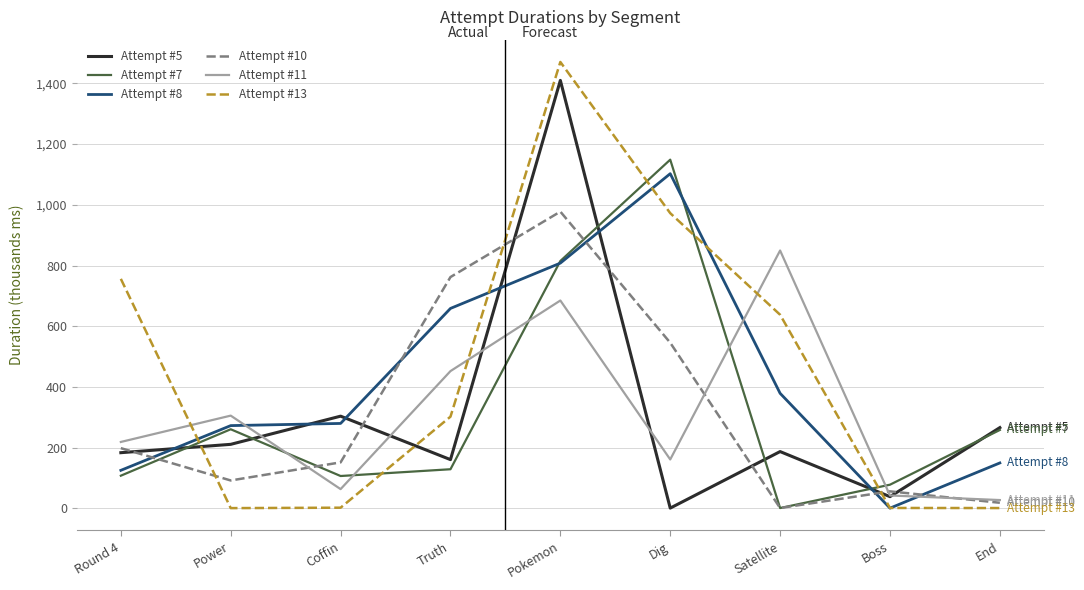

What are all the series names shown in the legend?

Attempt #5, Attempt #7, Attempt #8, Attempt #10, Attempt #11, Attempt #13